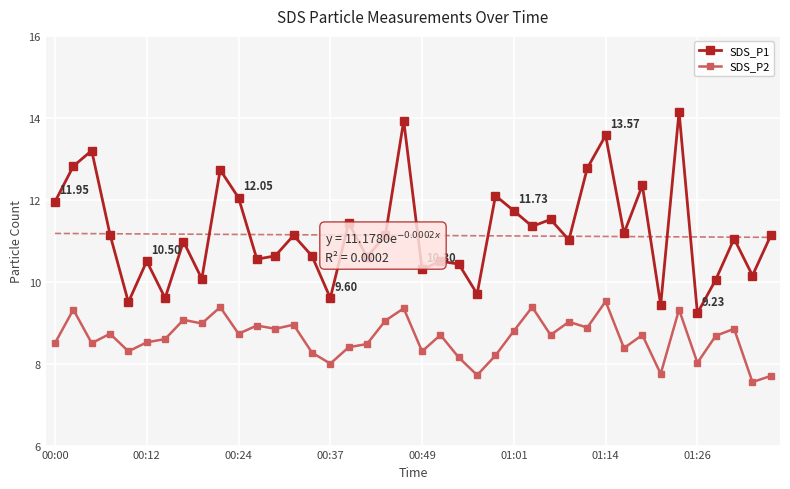

True or false: SDS_P1 and SDS_P2 intersect in this chart.

False